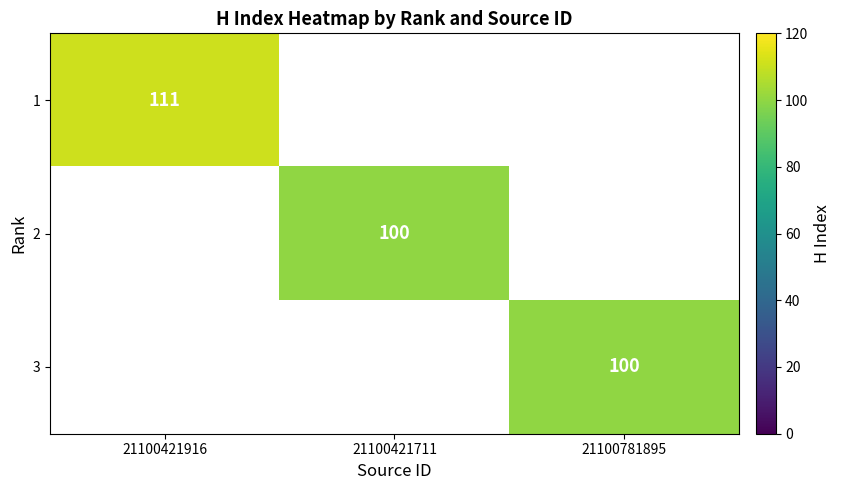

Is it true that 3 equals 100 at 21100781895?

True